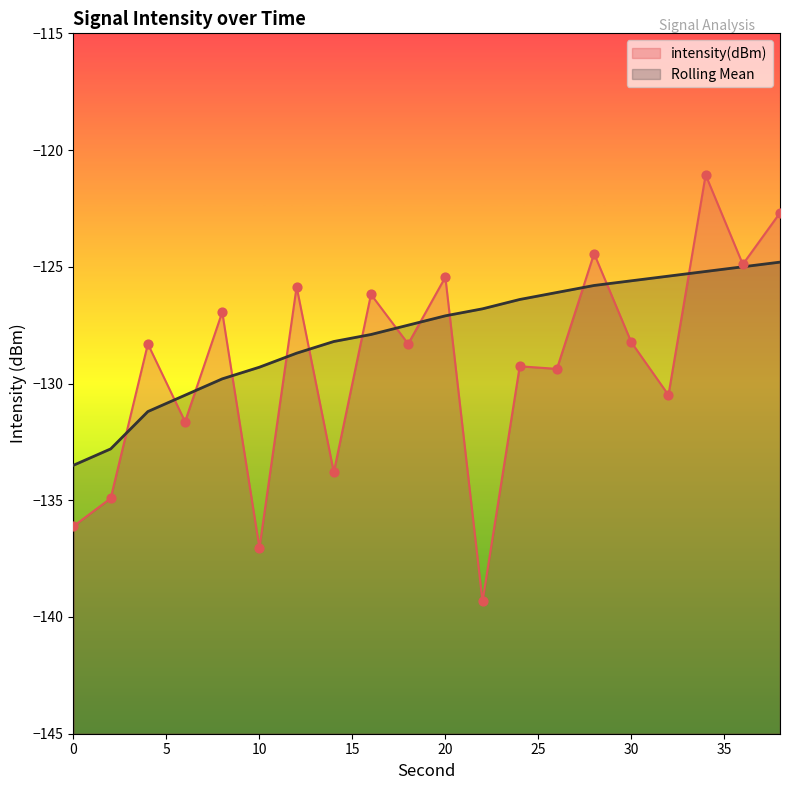

What is the total value across all series at 28?

-250.2